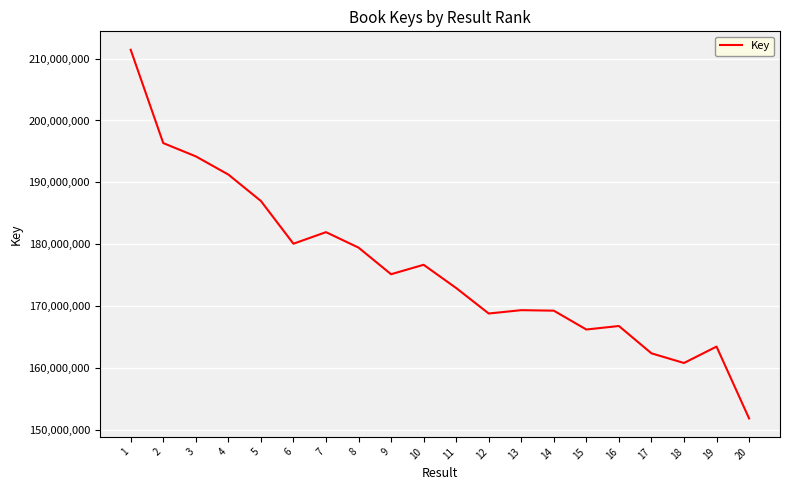

What is the difference between the maximum and minimum values?

59499152